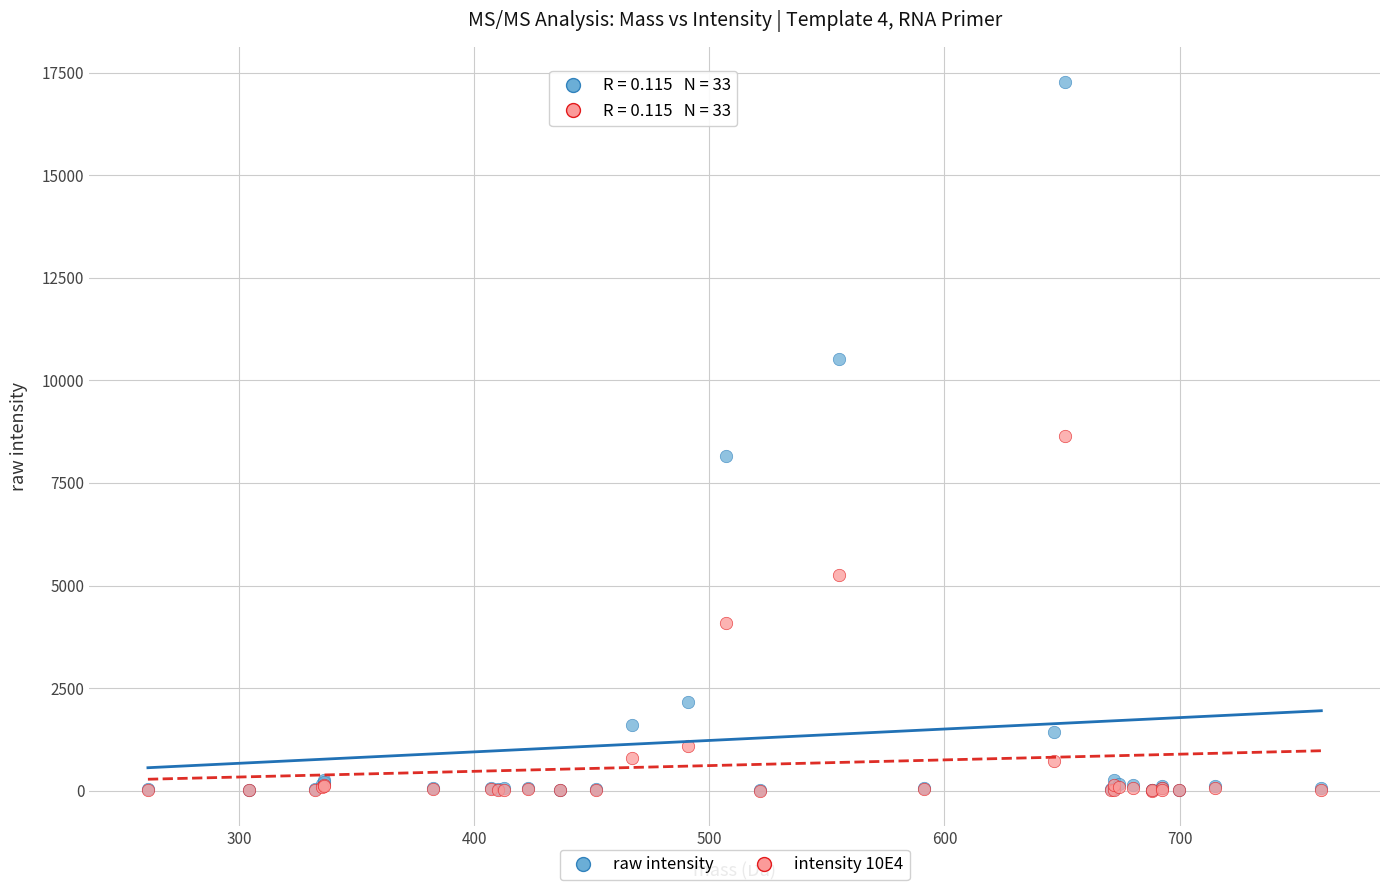

Which series has the largest Y range (max minus min)?

raw intensity